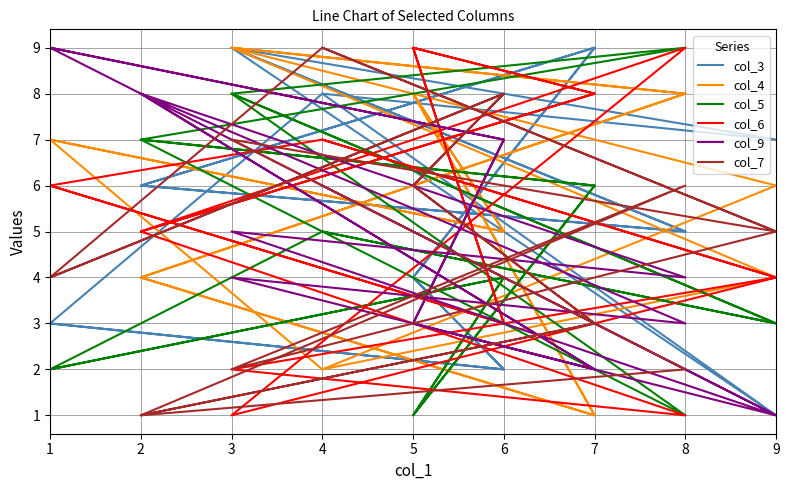

What is the value of the col_6 point at the 8th from the left?

4